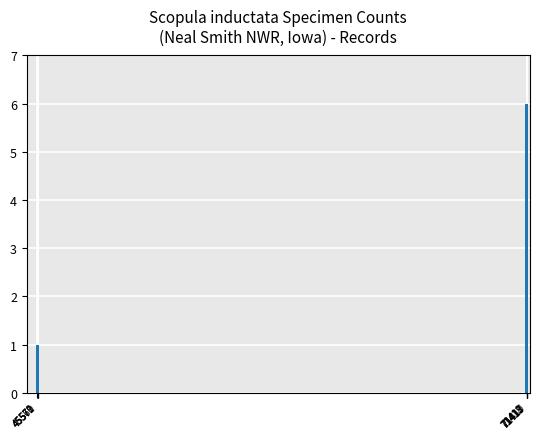

Between 71413 and 71412, which is larger?

71412